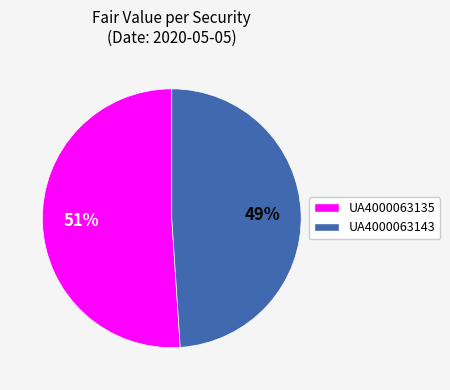

What is the ratio of the value at UA4000063143 to the value at UA4000063135?

1.0